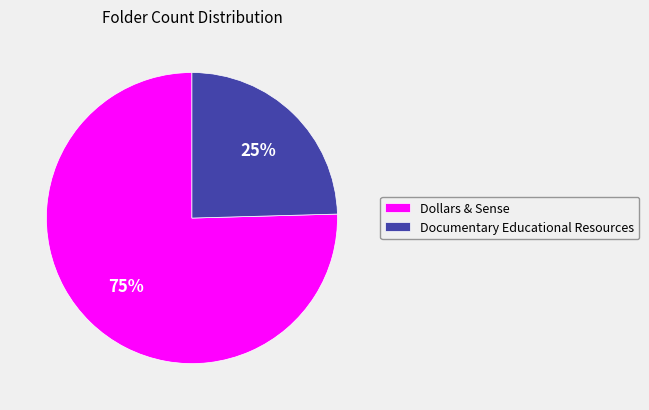

Which has a higher value, Documentary Educational Resources or Dollars & Sense?

Dollars & Sense